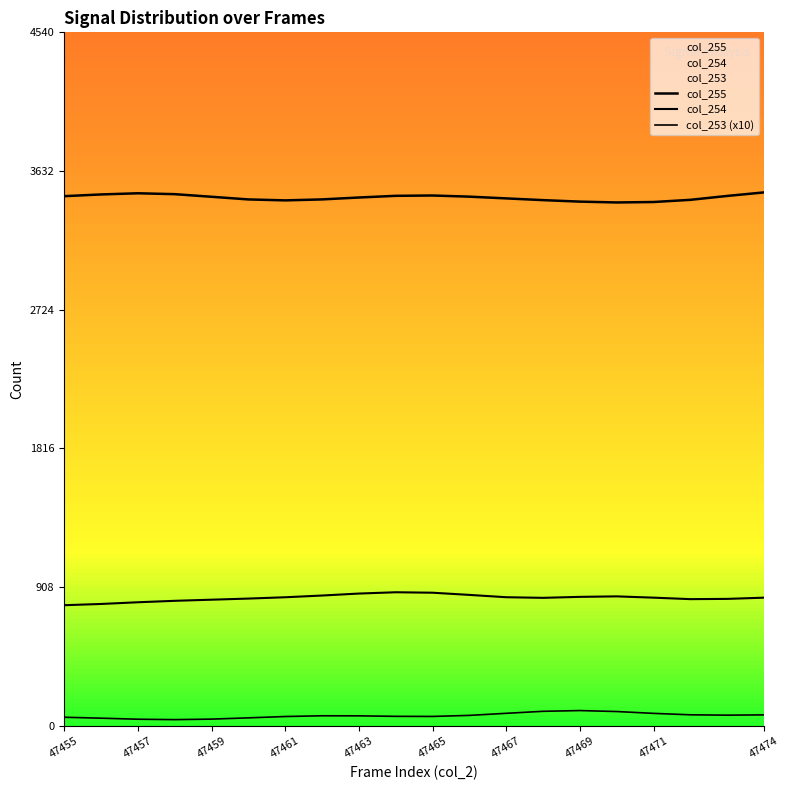

The value of col_254 at 47467 is 842.6. True or false?

True